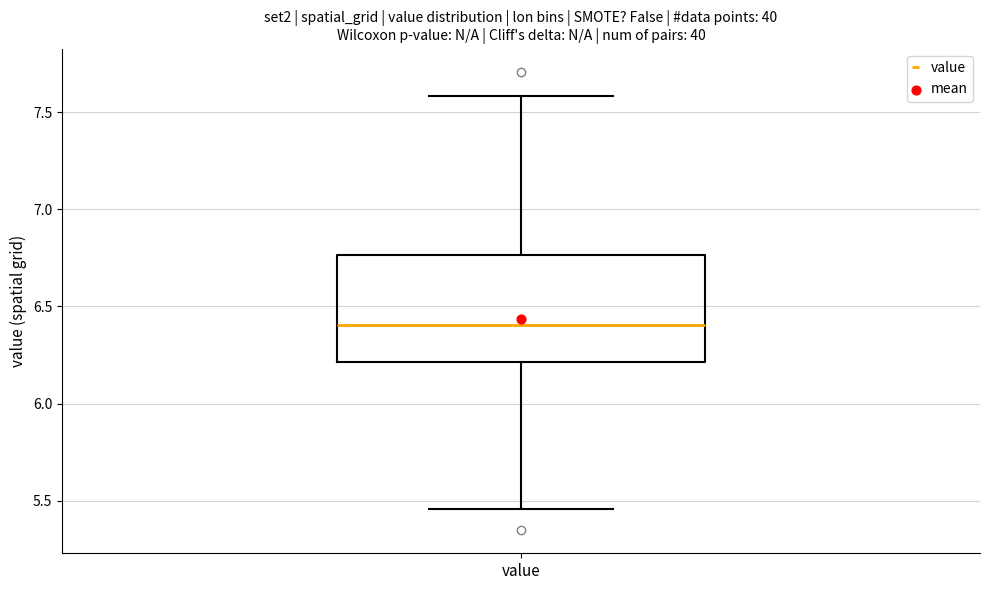

Where does the lower whisker of the box for value end on the y-axis? The values are not printed on the chart, so give them approximately, as read against the axis.

5.45